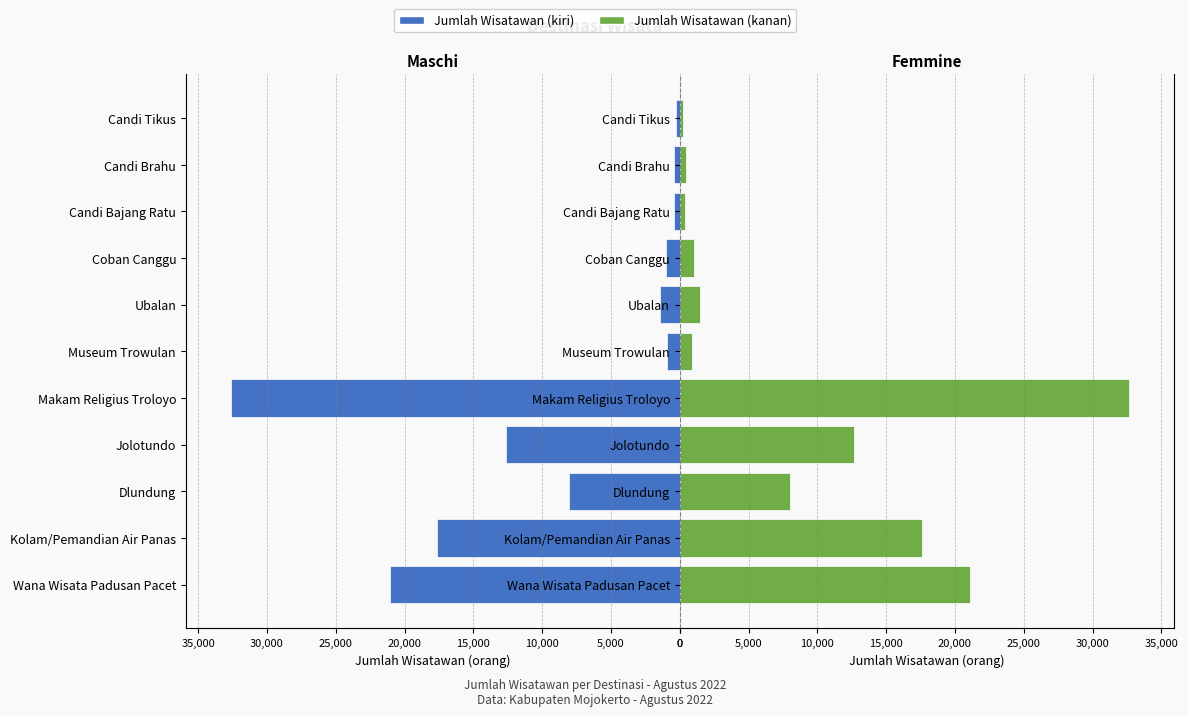

What is the average value of the Jumlah Wisatawan (kanan) series?

8772